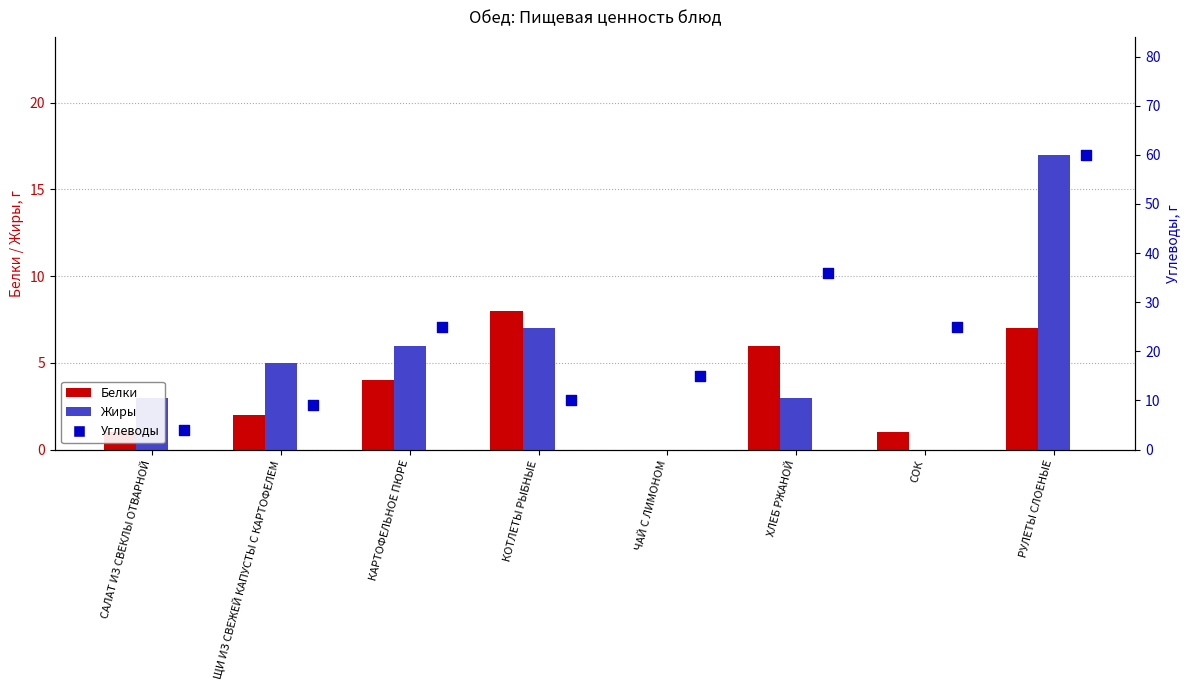

At how many categories does at least one series exceed 39?

1